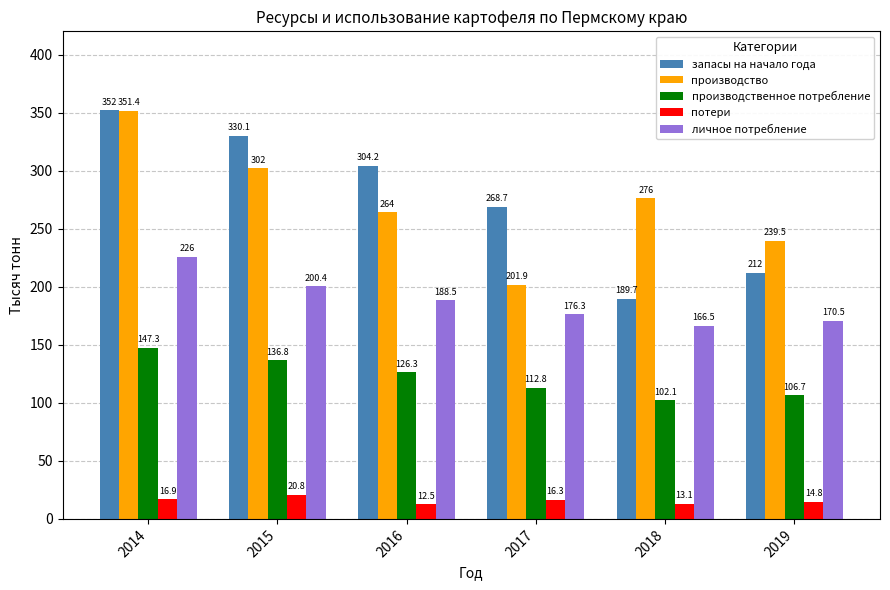

The value of личное потребление at 2019 is 99.4. True or false?

False